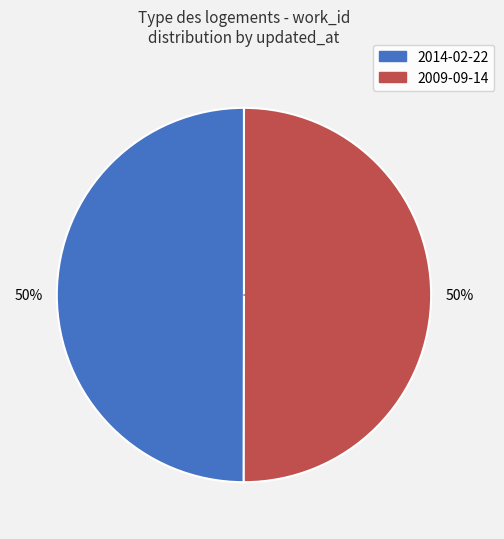

To the nearest percent, what percentage of the pie is 2009-09-14?

50%